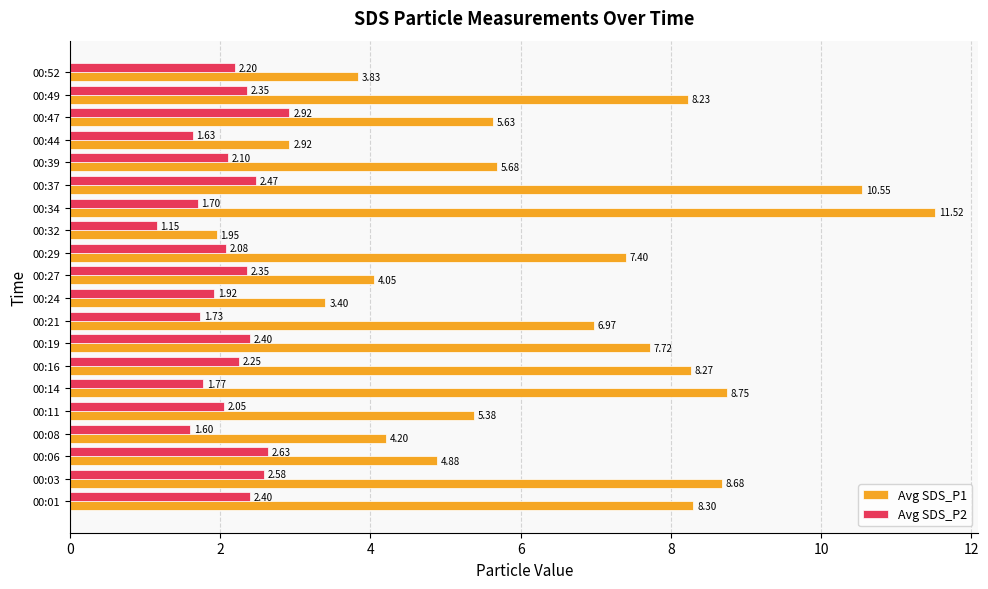

Between 00:11 and 00:21, which series saw the biggest shift?

Avg SDS_P1